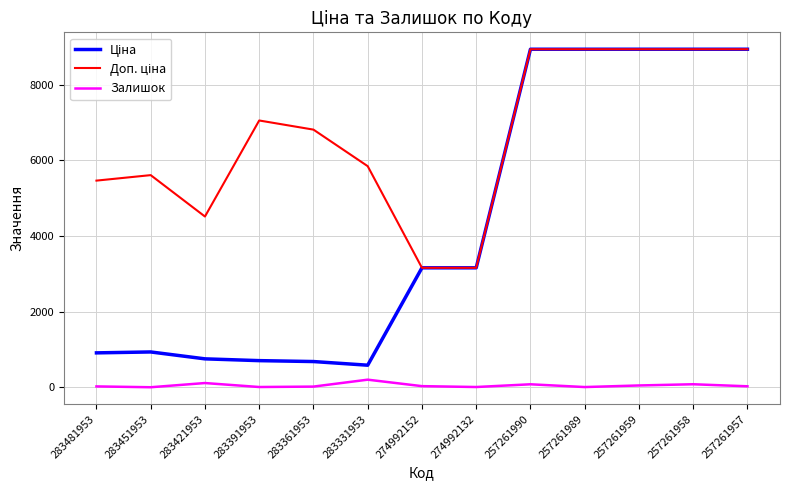

What is the maximum value shown in the chart?

8934.1